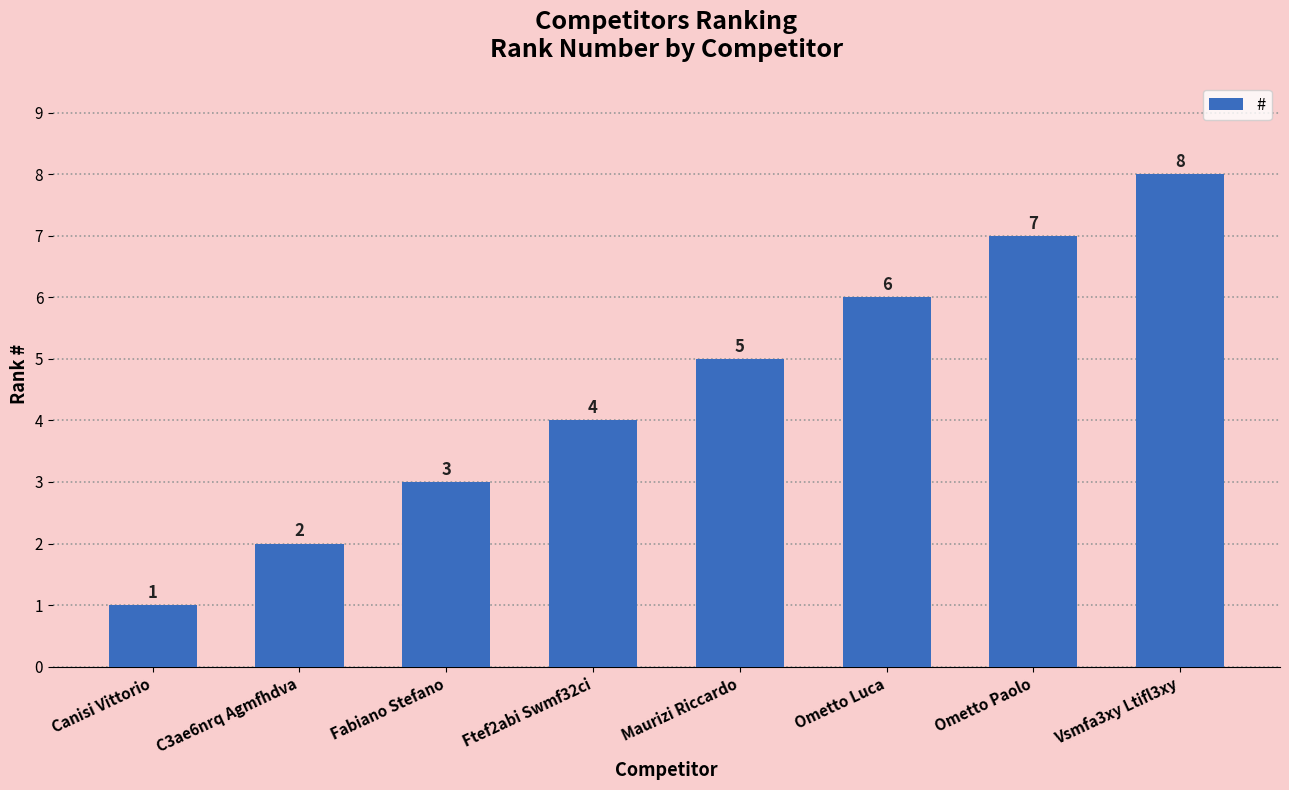

Reading right to left, transcribe all the data shown in this chart.

8	7	6	5	4	3	2	1